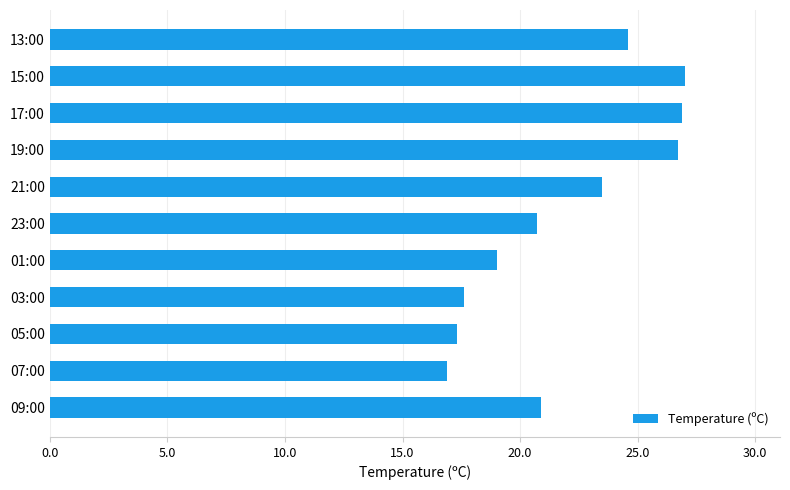

Between 01:00 and 05:00, which is larger?

01:00